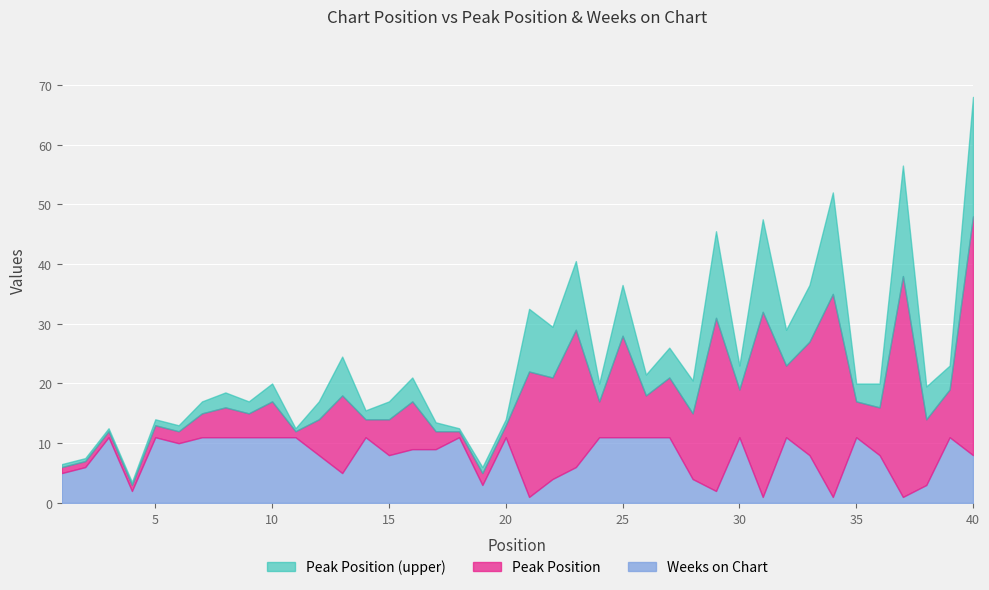

At which label does Weeks on Chart reach its minimum?

21